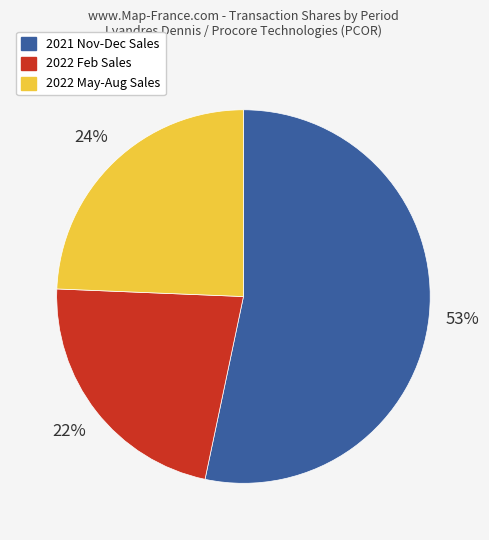

To the nearest percent, what is the average slice percentage?

33%